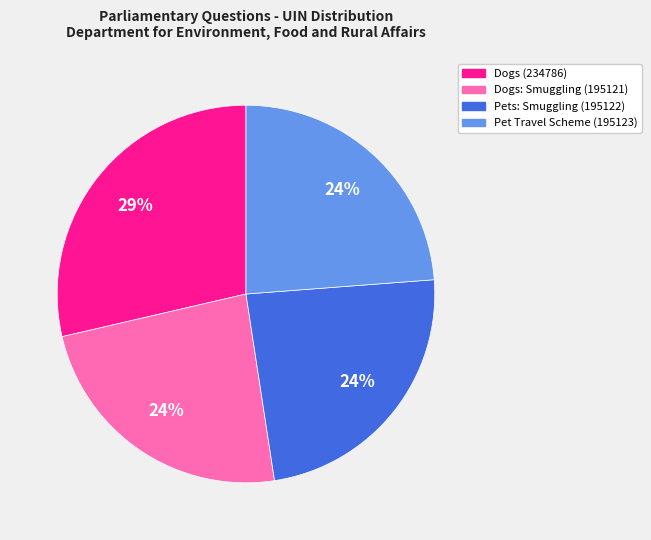

Which has a higher value, Pet Travel Scheme (195123) or Dogs (234786)?

Dogs (234786)